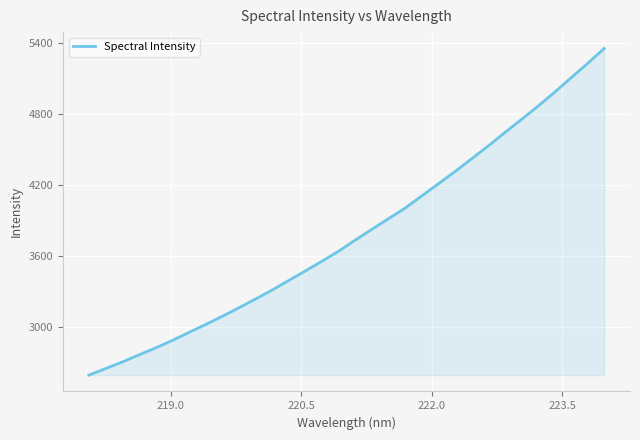

What is the sum of all values?

121195.6